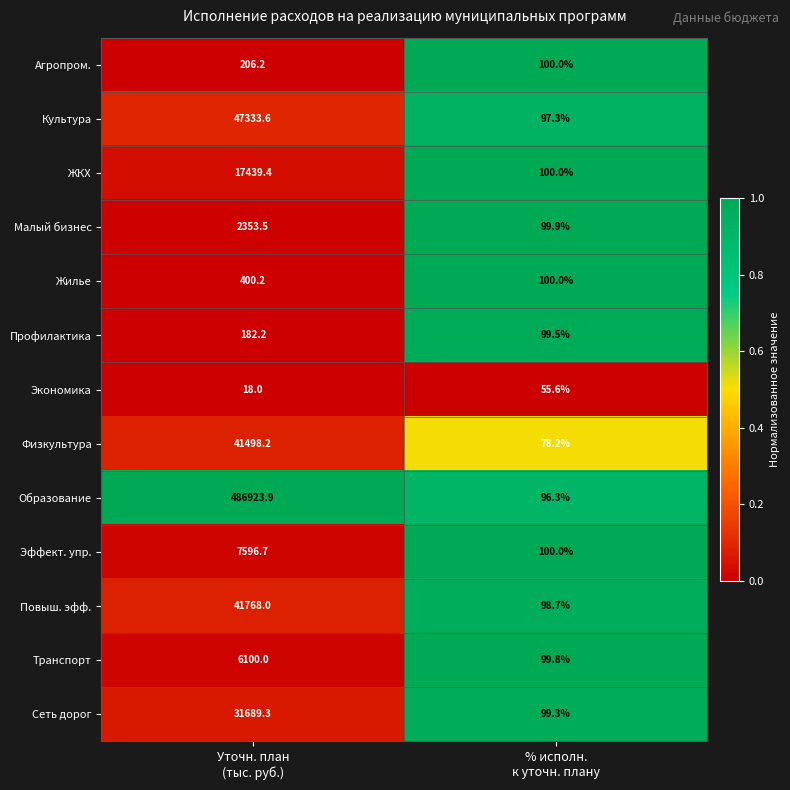

Rank the series at Уточн. план
(тыс. руб.) from highest to lowest value.

Образование, Культура, Повыш. эфф., Физкультура, Сеть дорог, ЖКХ, Эффект. упр., Транспорт, Малый бизнес, Жилье, Агропром., Профилактика, Экономика